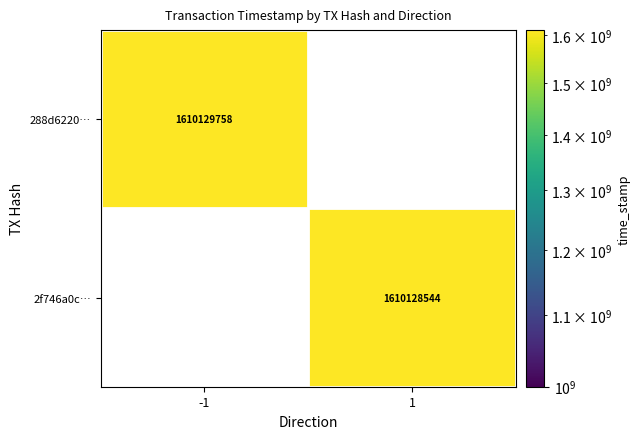

Reading left to right, transcribe all the data shown in this chart.

288d622040a9eb96ae4e92b193556d20b1cb20e: -1	1610129758
2f746a0c5351d1d87bb4826a8722658117a9e06: 1	1610128544